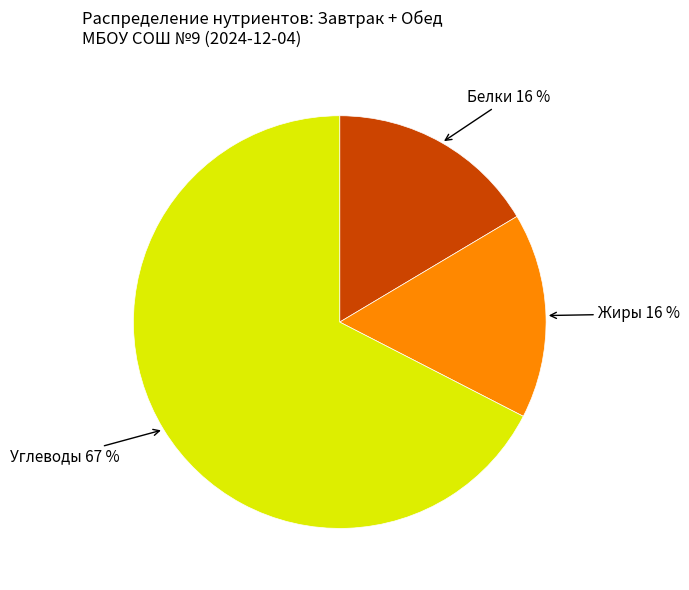

To the nearest percent, what is the average slice percentage?

33%